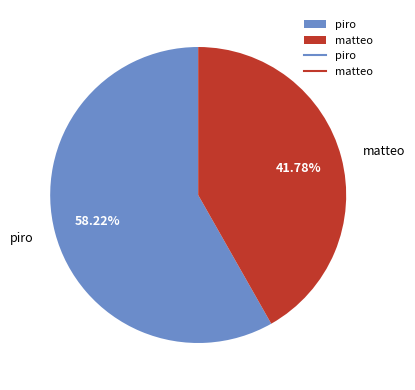

The piro slice represents 58% of the pie. True or false?

True